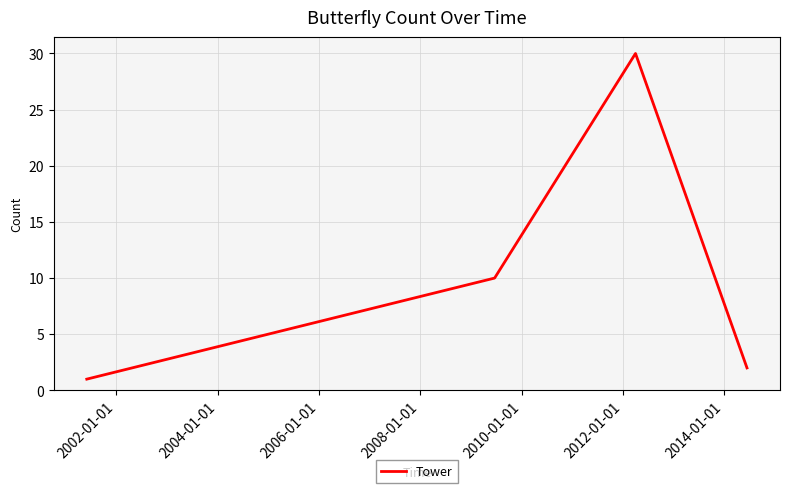

True or false: the data has more than 1 interior local peaks.

False